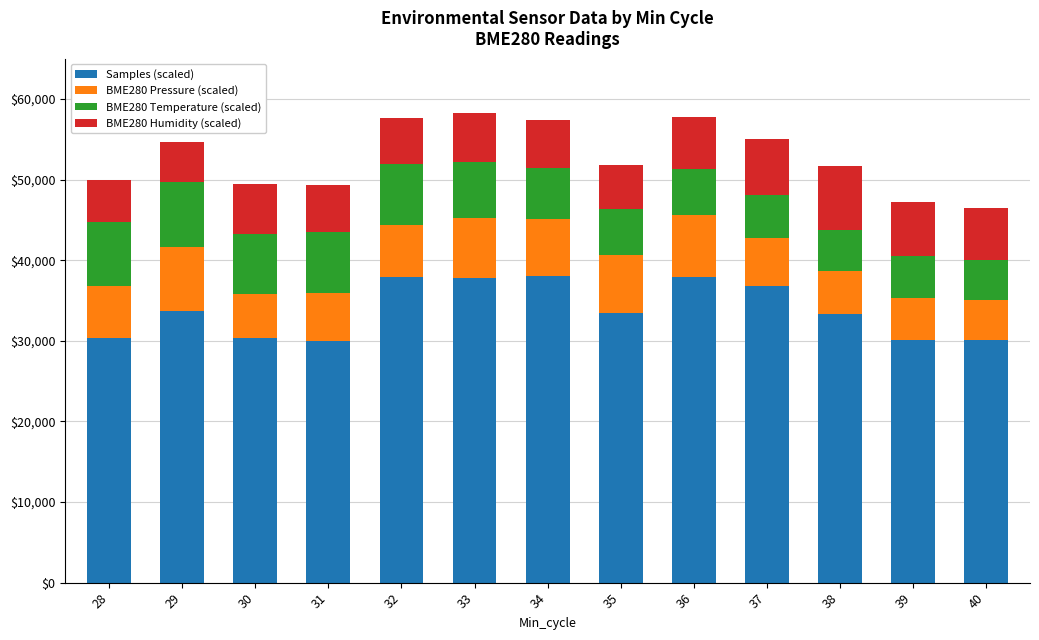

Count the number of categories in the chart.

13